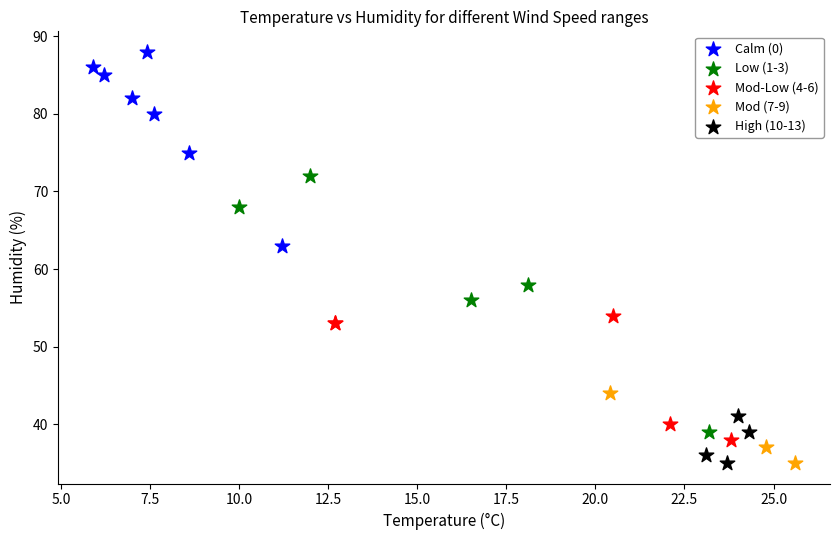

Which series has the largest Y range (max minus min)?

Low (1-3)